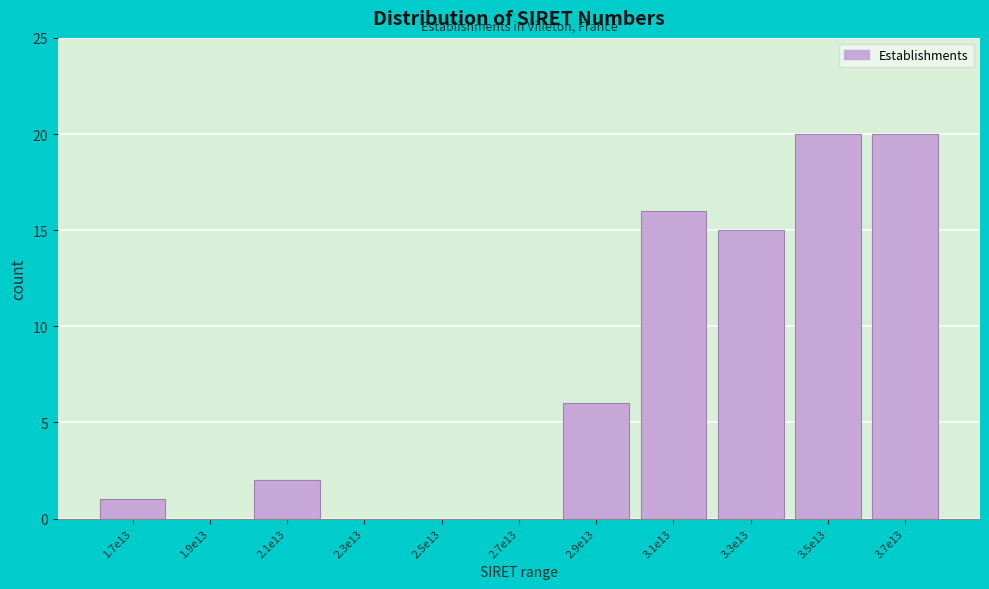

Reading left to right, what are all the values shown in this chart?

1.7e13=1	1.9e13=0	2.1e13=2	2.3e13=0	2.5e13=0	2.7e13=0	2.9e13=6	3.1e13=16	3.3e13=15	3.5e13=20	3.7e13=20